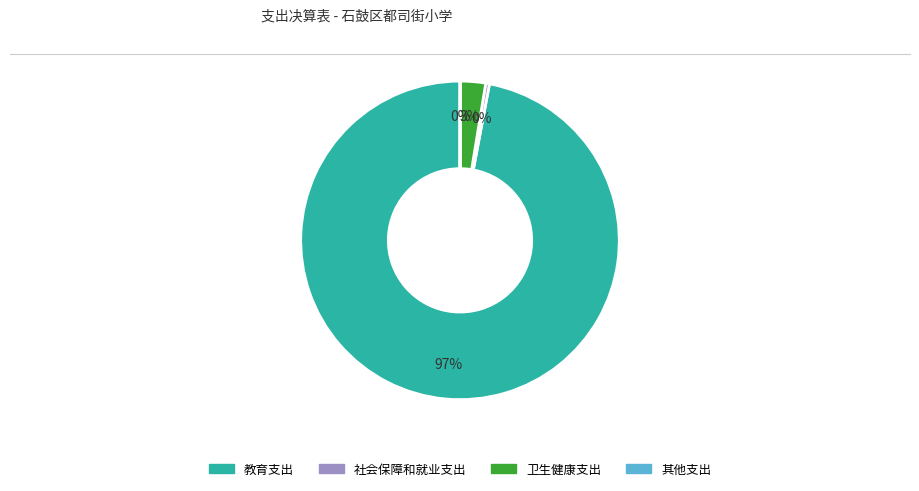

Between 卫生健康支出 and 社会保障和就业支出, which is larger?

卫生健康支出